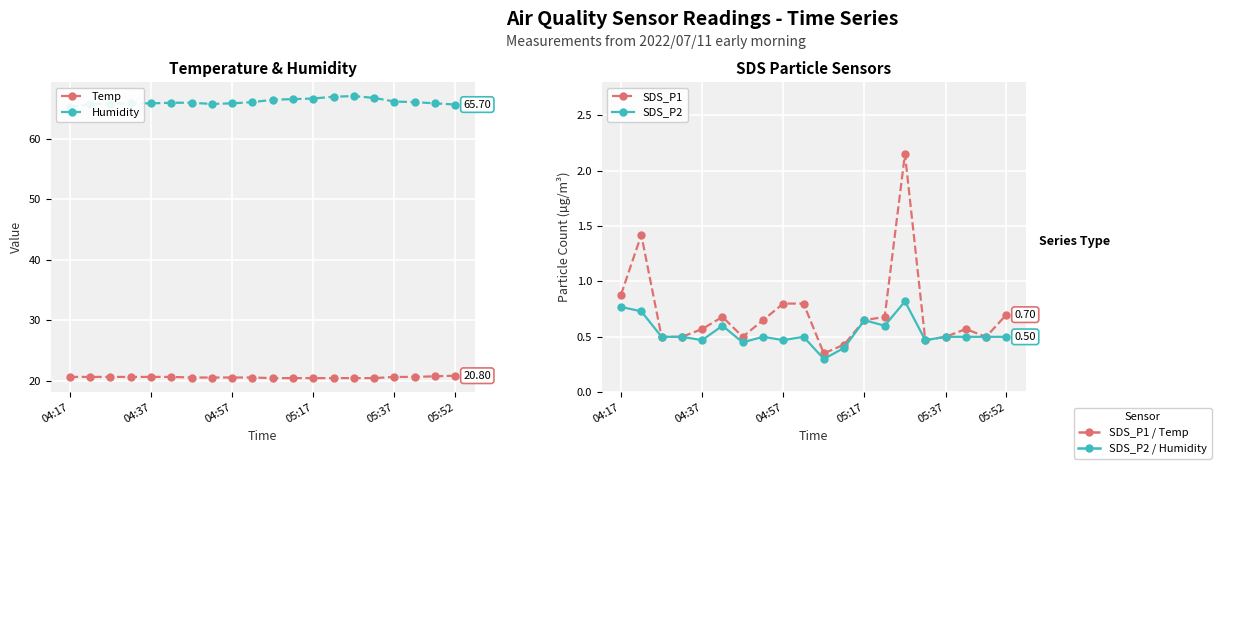

Reading left to right, extract all data points from this chart.

Temp: 20.6	20.6	20.6	20.6	20.6	20.6	20.5	20.5	20.5	20.5	20.4	20.4	20.4	20.4	20.4	20.4	20.6	20.6	20.7	20.8
Humidity: 65.3	65.8	65.8	65.9	65.9	66.0	66.0	65.8	65.9	66.1	66.5	66.6	66.7	67.0	67.1	66.8	66.2	66.1	65.9	65.7
SDS_P1: 0.9	1.4	0.5	0.5	0.6	0.7	0.5	0.7	0.8	0.8	0.3	0.4	0.7	0.7	2.1	0.5	0.5	0.6	0.5	0.7
SDS_P2: 0.8	0.7	0.5	0.5	0.5	0.6	0.5	0.5	0.5	0.5	0.3	0.4	0.7	0.6	0.8	0.5	0.5	0.5	0.5	0.5